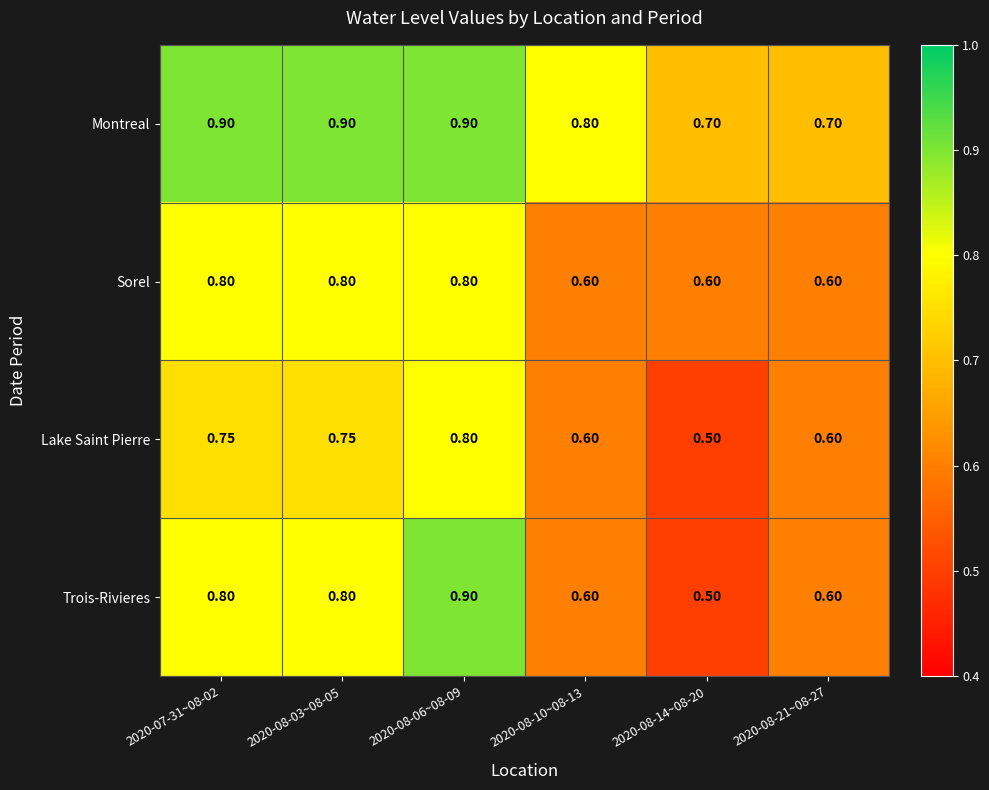

Is the value of Sorel at 2020-07-31~08-02 greater than the value of Montreal at 2020-08-06~08-09?

No